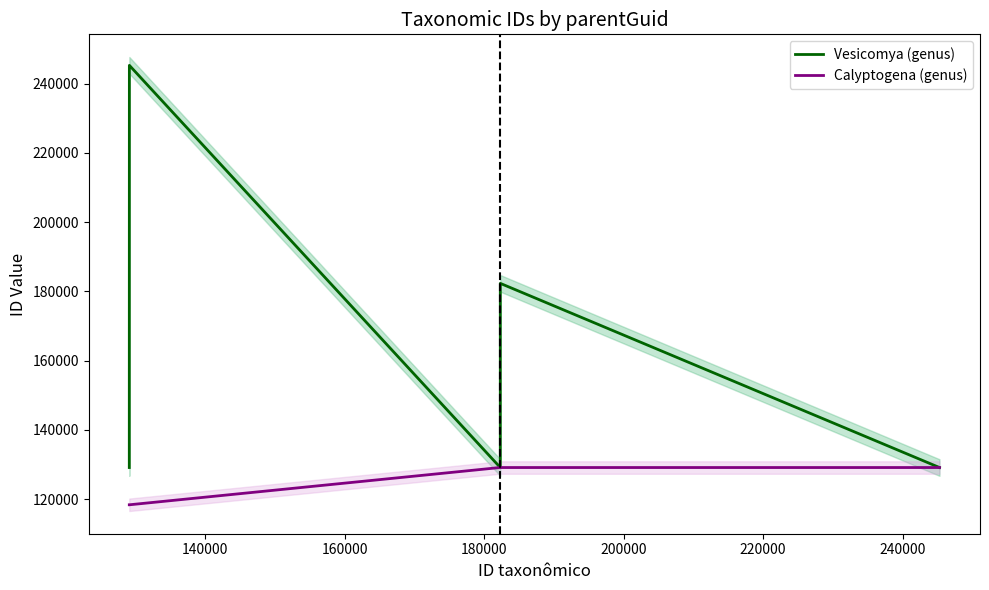

Which series has the widest spread of values?

Vesicomya (genus)